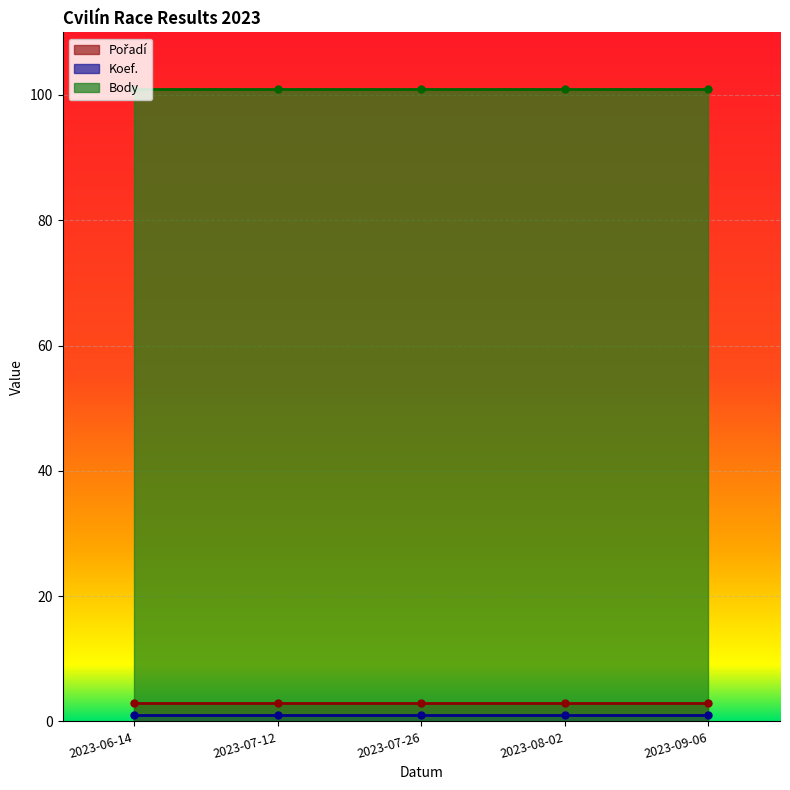

True or false: Koef. and Pořadí cross at least once.

False